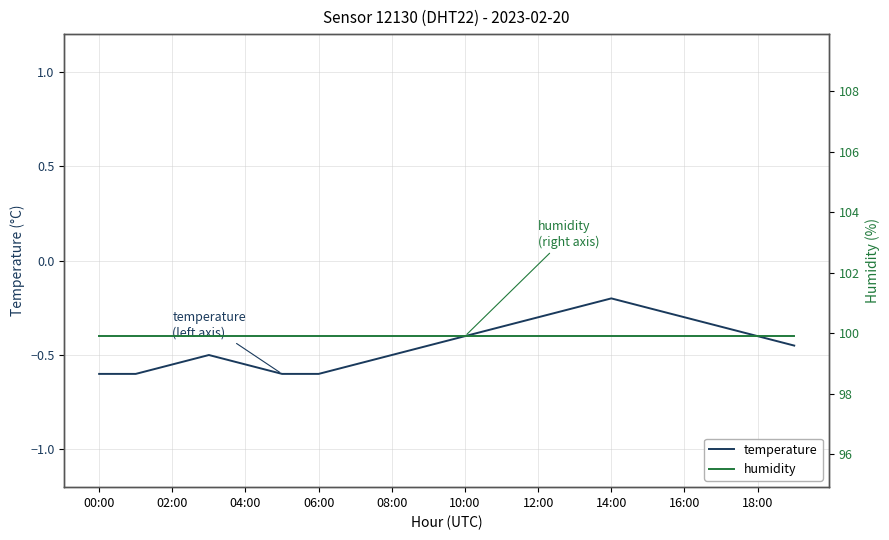

The temperature series shows -0.6 at 10:00. True or false?

False